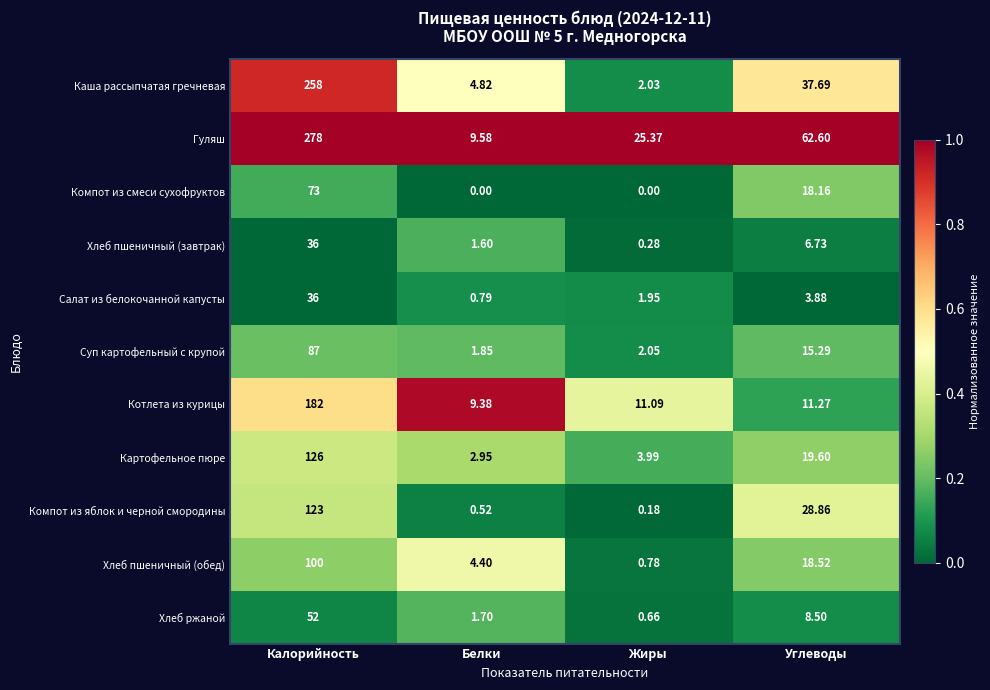

Which series has the largest total across all categories?

Гуляш